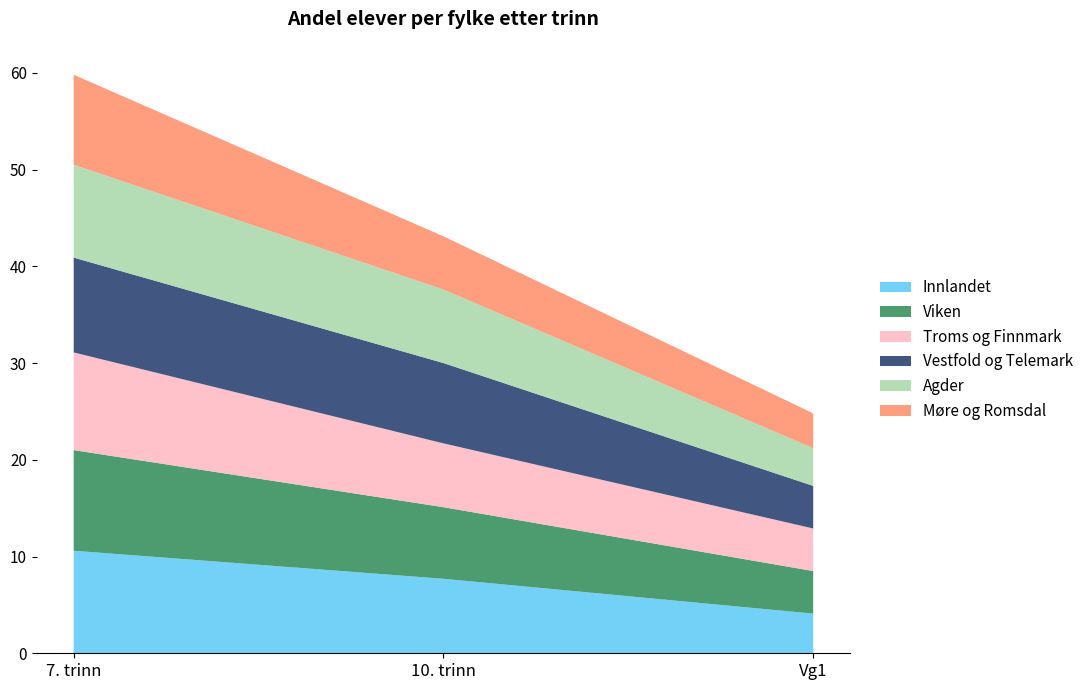

Reading left to right, what are all the values shown in this chart?

Innlandet: 10.6	7.7	4.1
Viken: 10.4	7.4	4.4
Troms og Finnmark: 10.1	6.6	4.4
Vestfold og Telemark: 9.8	8.3	4.4
Agder: 9.6	7.6	3.9
Møre og Romsdal: 9.3	5.5	3.6